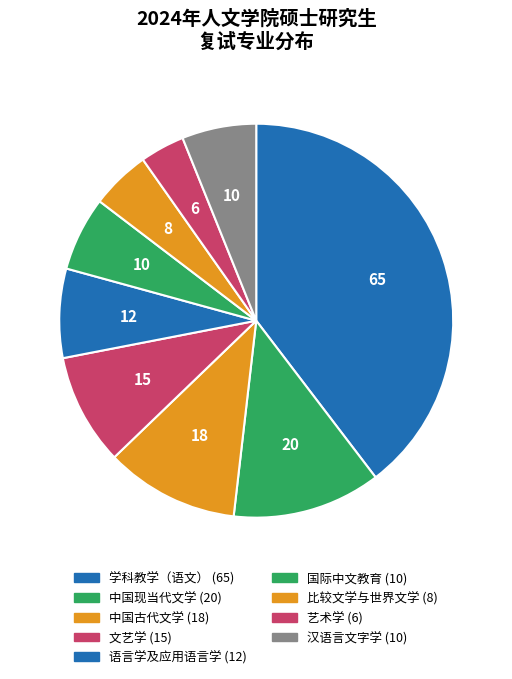

What percentage do 艺术学 and 语言学及应用语言学 together represent?

11.0%